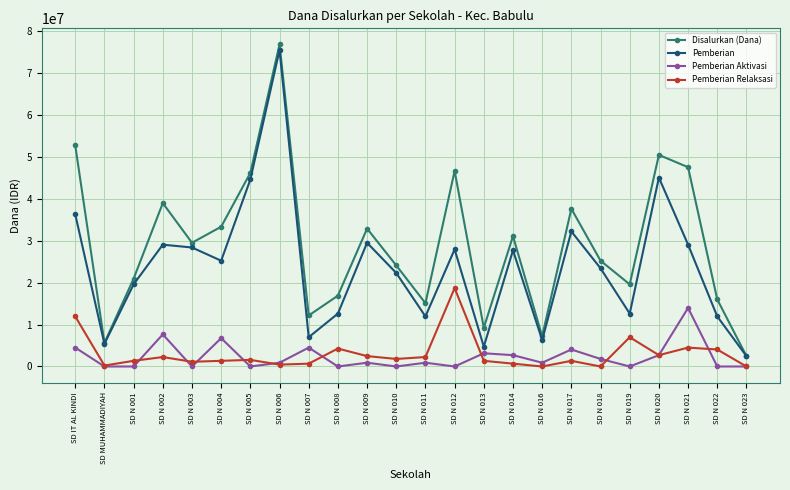

How many data points does each series have?

24